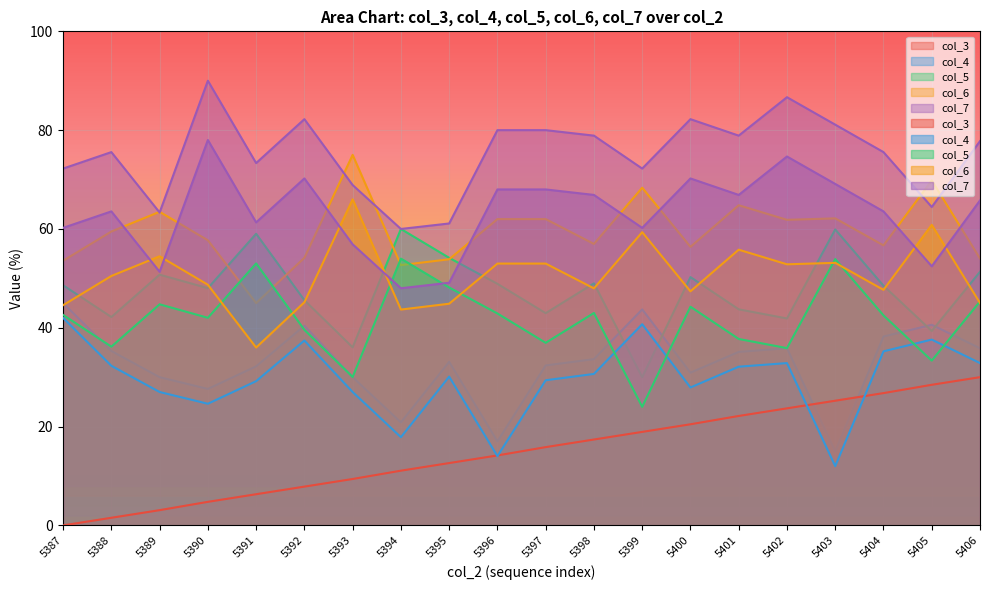

True or false: col_4 and col_6 cross at least once.

False